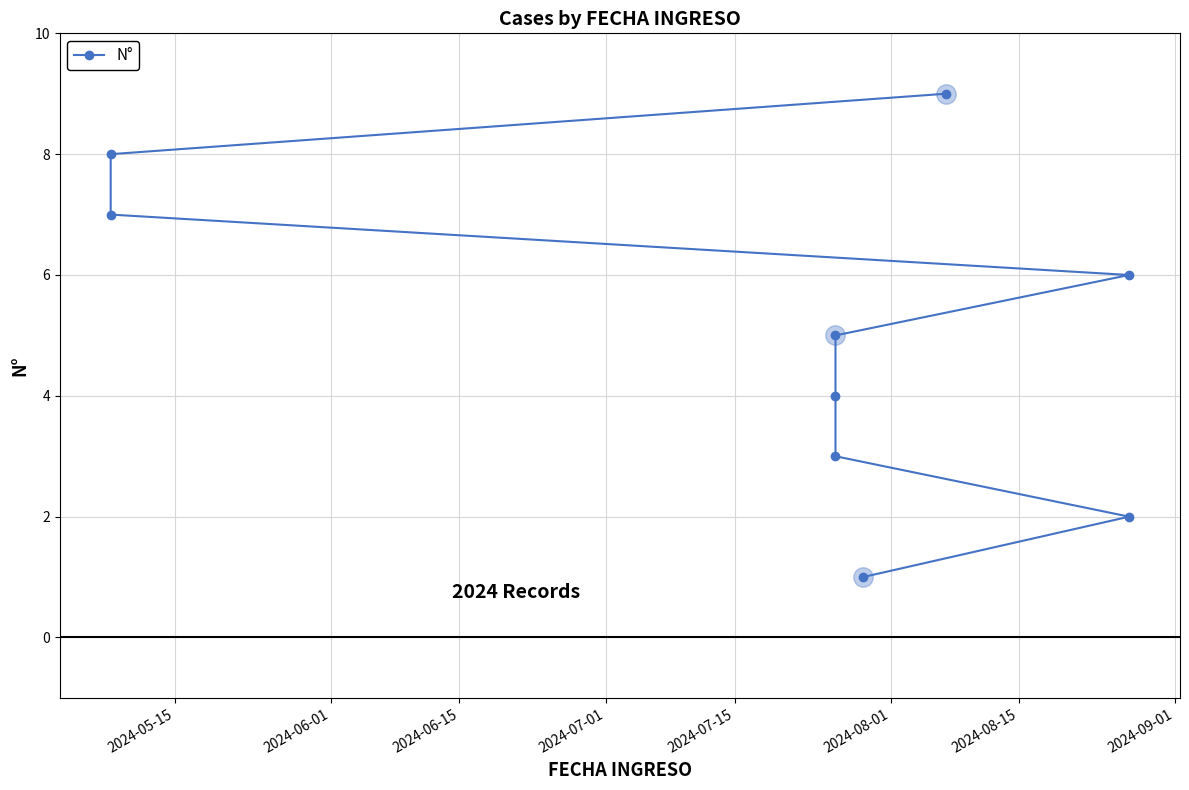

How many lines are shown in the chart?

1